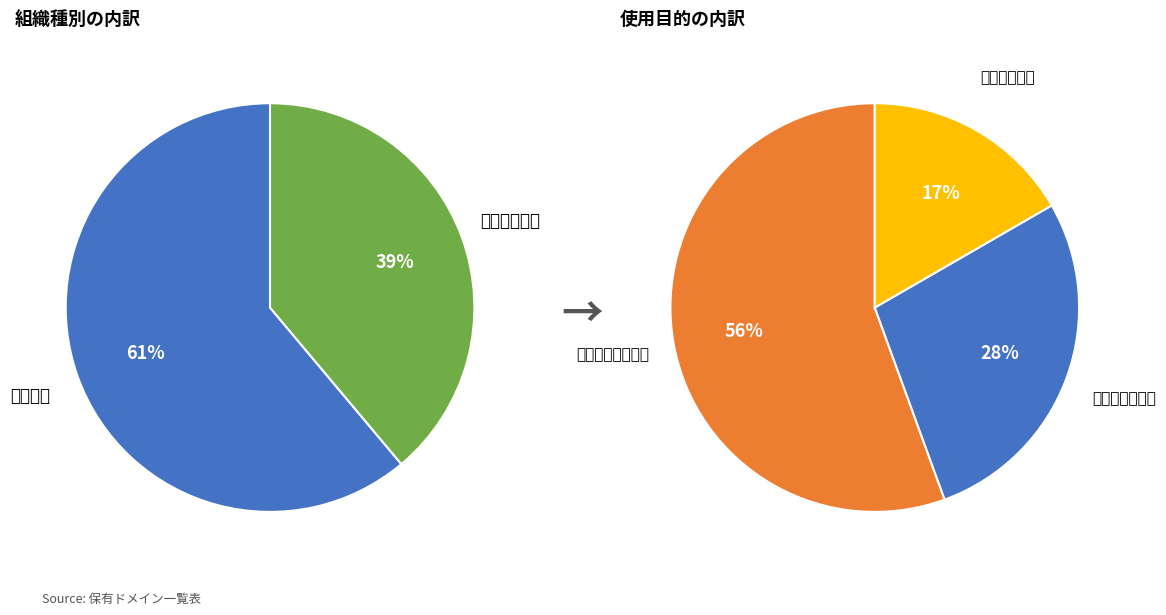

To the nearest percent, what is the difference between the 独立行政法人 and 政府機関 slice percentages?

22%